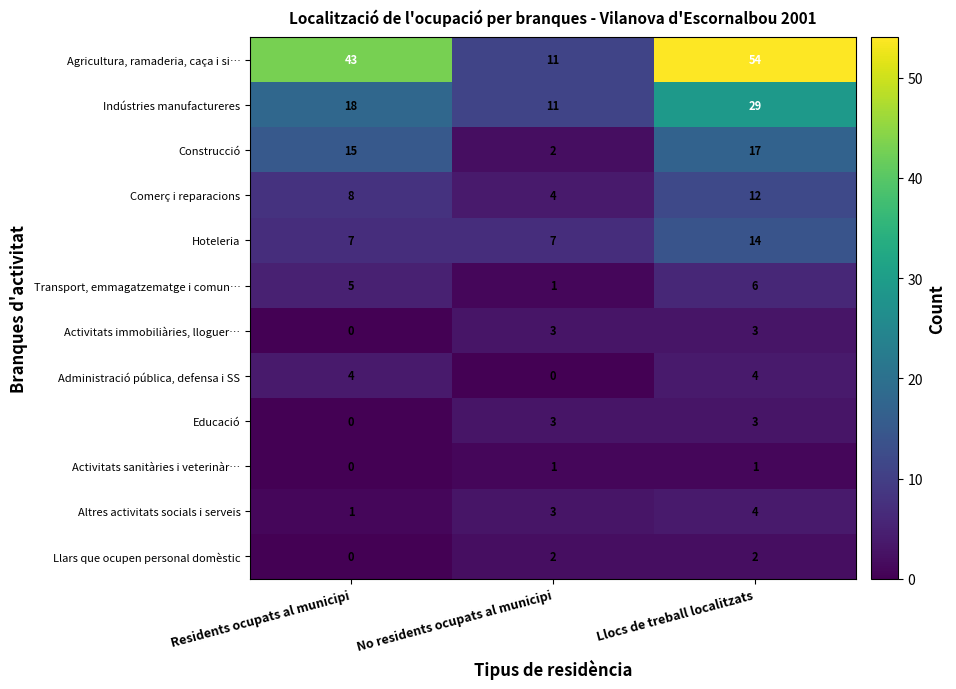

Count the number of categories in the chart.

3